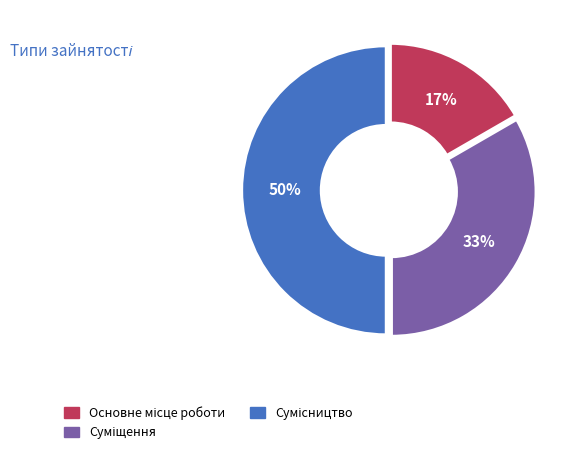

To the nearest percent, what is the average slice percentage?

33%